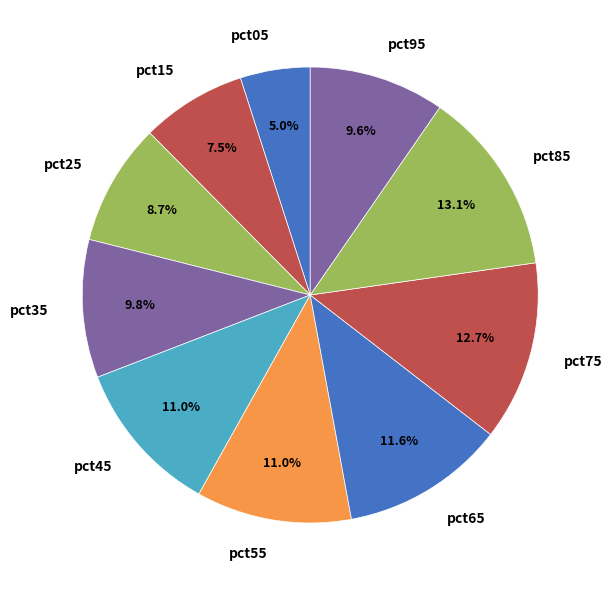

What is the smallest slice in the pie chart?

pct05